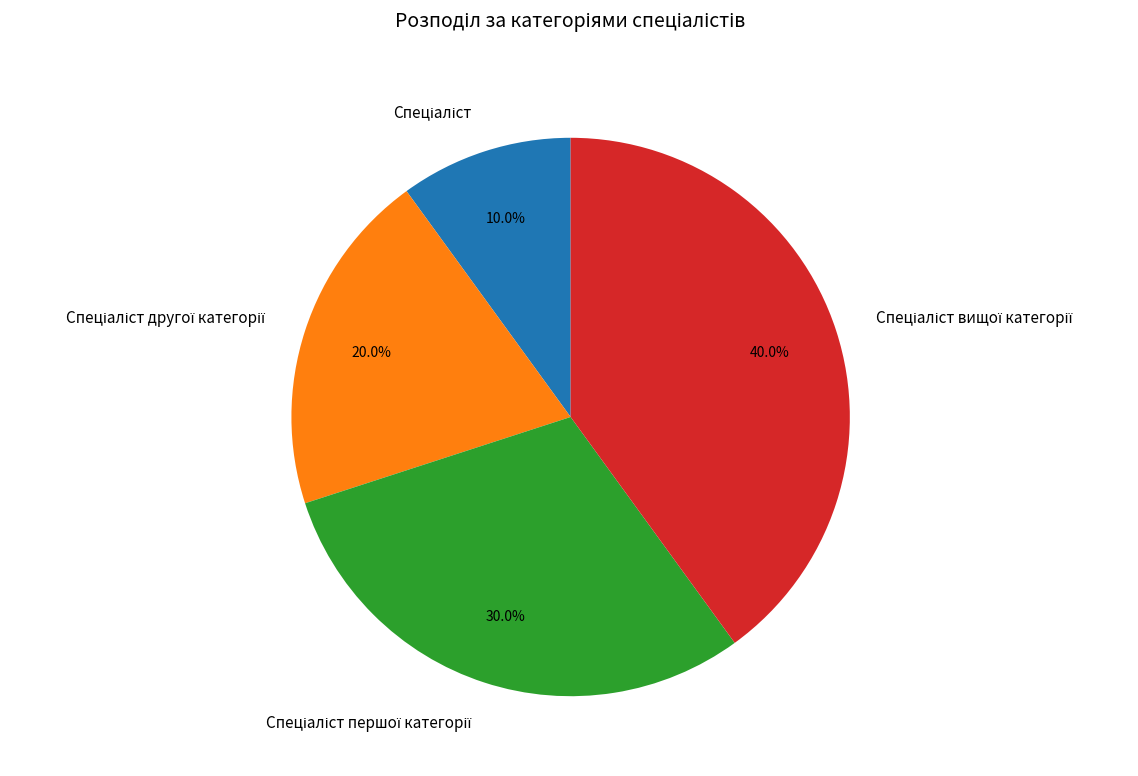

Is there a majority slice in this chart?

No